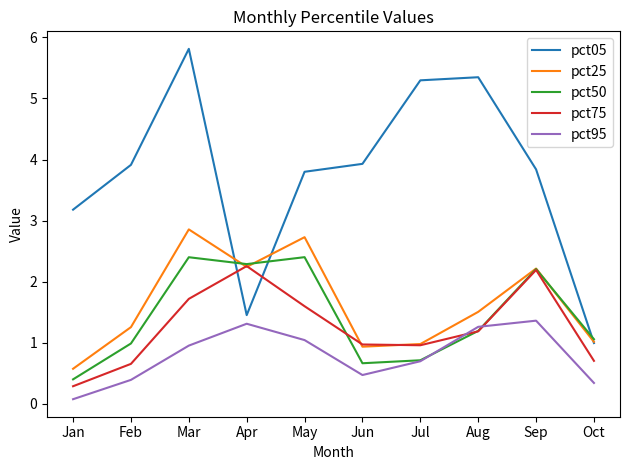

Reading left to right, what are all the values shown in this chart?

pct05: Jan=3.2	Feb=3.9	Mar=5.8	Apr=1.5	May=3.8	Jun=3.9	Jul=5.3	Aug=5.3	Sep=3.8	Oct=1.0
pct25: Jan=0.6	Feb=1.3	Mar=2.9	Apr=2.2	May=2.7	Jun=0.9	Jul=1.0	Aug=1.5	Sep=2.2	Oct=1.0
pct50: Jan=0.4	Feb=1.0	Mar=2.4	Apr=2.3	May=2.4	Jun=0.7	Jul=0.7	Aug=1.2	Sep=2.2	Oct=1.1
pct75: Jan=0.3	Feb=0.7	Mar=1.7	Apr=2.3	May=1.6	Jun=1.0	Jul=1.0	Aug=1.2	Sep=2.2	Oct=0.7
pct95: Jan=0.1	Feb=0.4	Mar=1.0	Apr=1.3	May=1.0	Jun=0.5	Jul=0.7	Aug=1.3	Sep=1.4	Oct=0.3